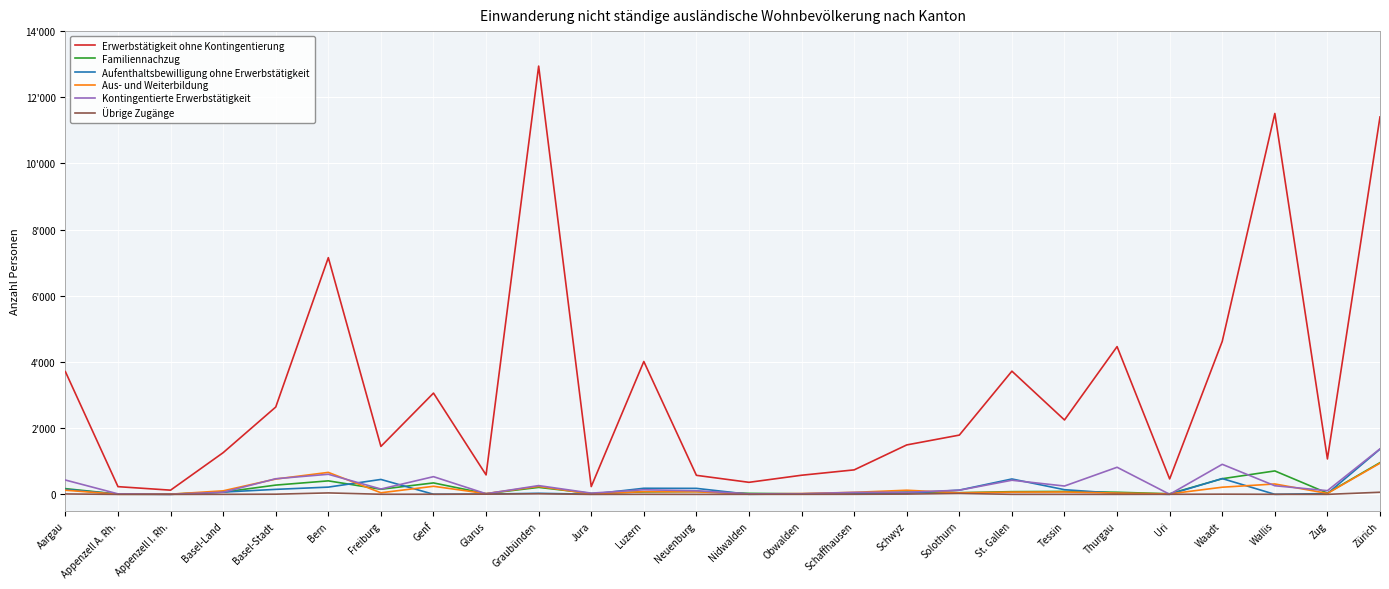

True or false: Kontingentierte Erwerbstätigkeit has more than 2 points higher than both neighbors.

True